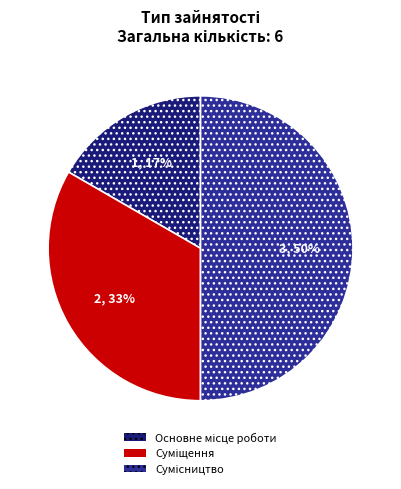

To the nearest percent, what is the average slice percentage?

33%